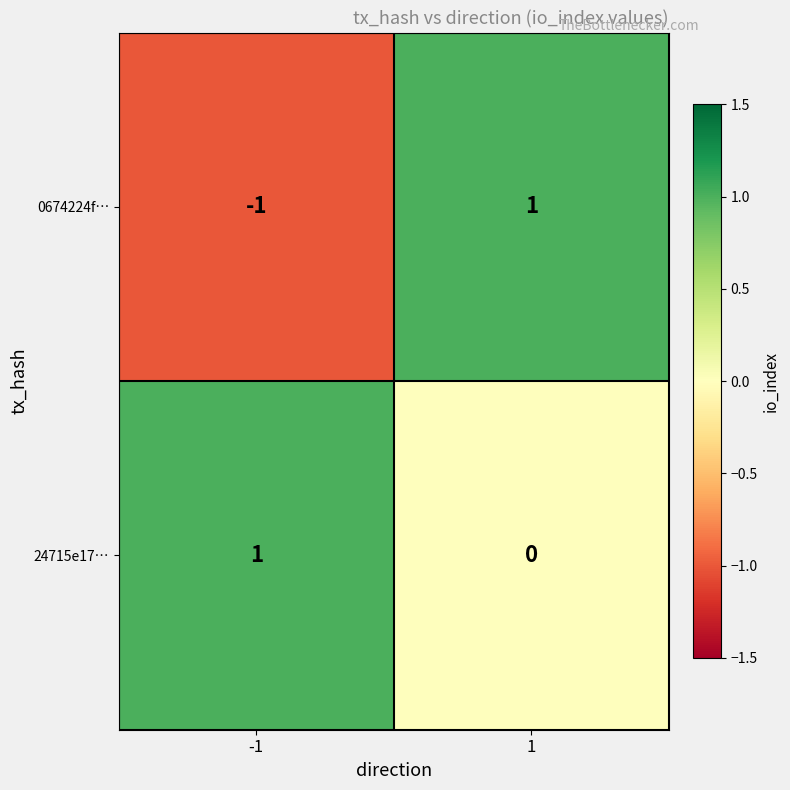

Which series has the largest total across all categories?

24715e17…